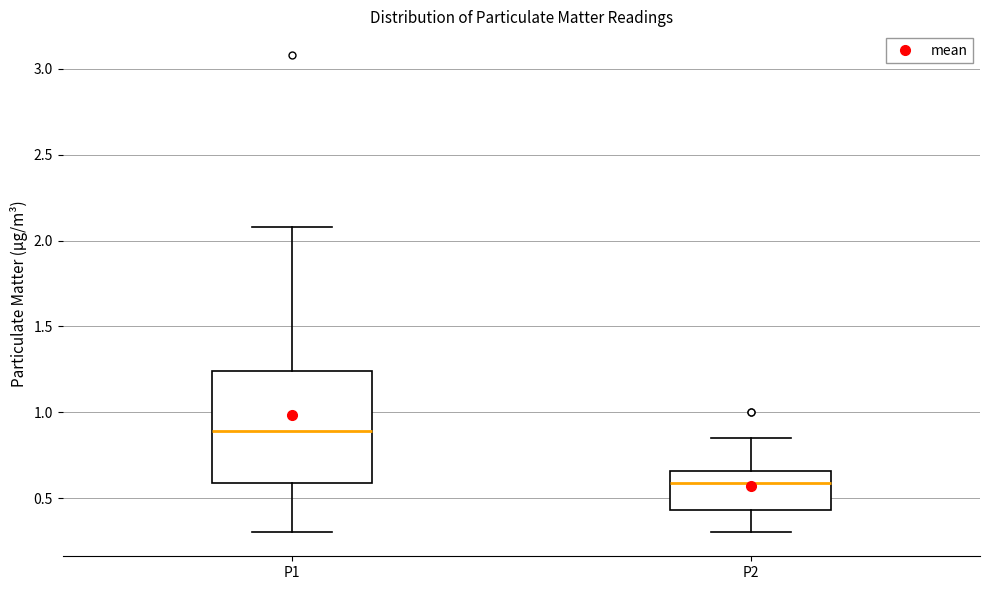

Comparing the boxes themselves (not the whiskers), which one is the tallest?

P1